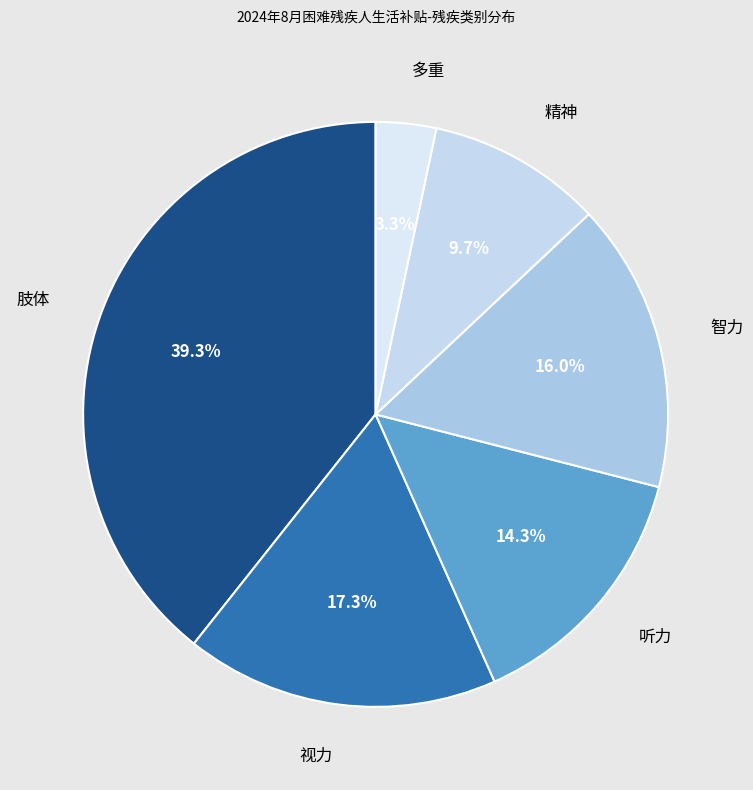

Rank the categories by value from highest to lowest.

肢体, 视力, 智力, 听力, 精神, 多重